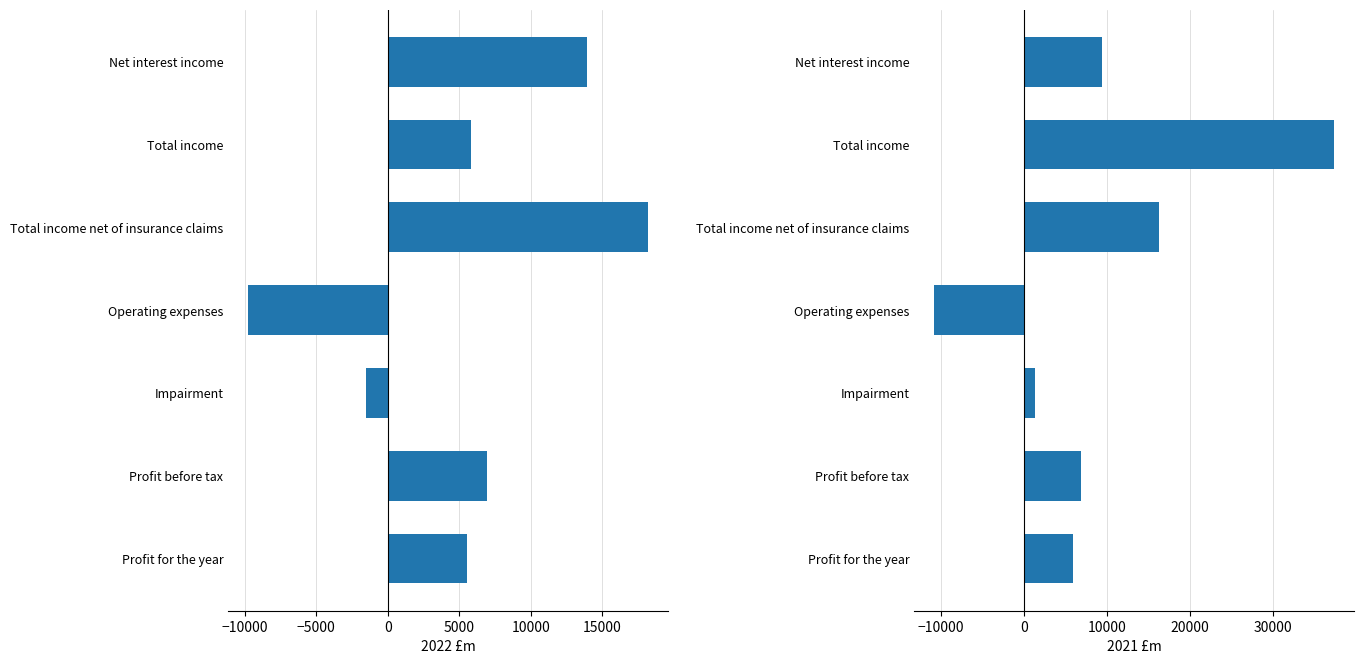

Which series has the largest range (max minus min)?

2021 £m